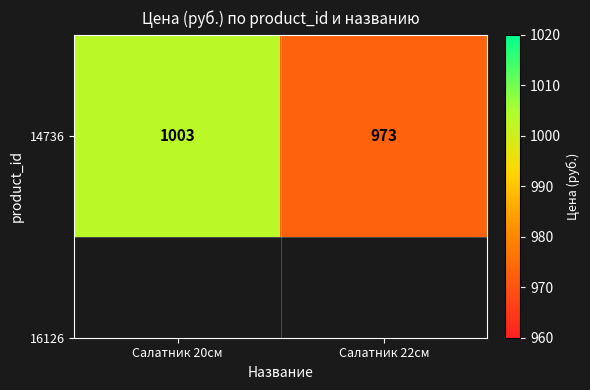

What is the ratio of the value at Салатник 20см to the value at Салатник 22см?

1.0